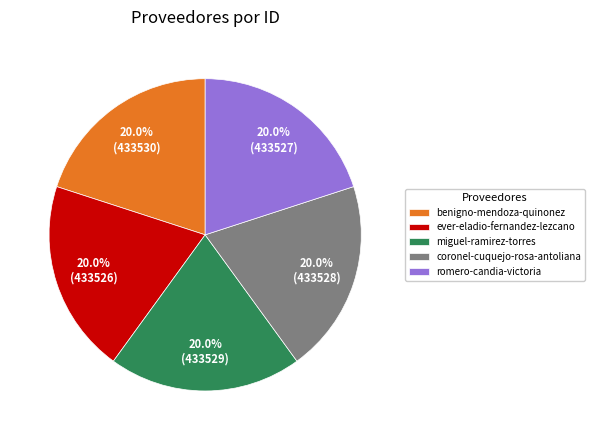

How many slices are in this pie chart?

5